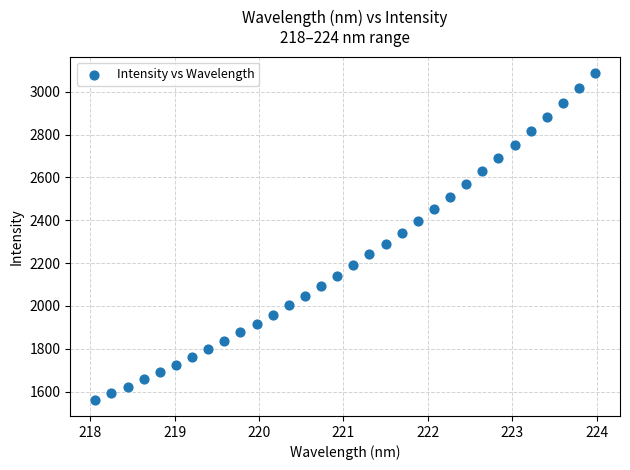

What is the range of X values (max minus min)?

5.9